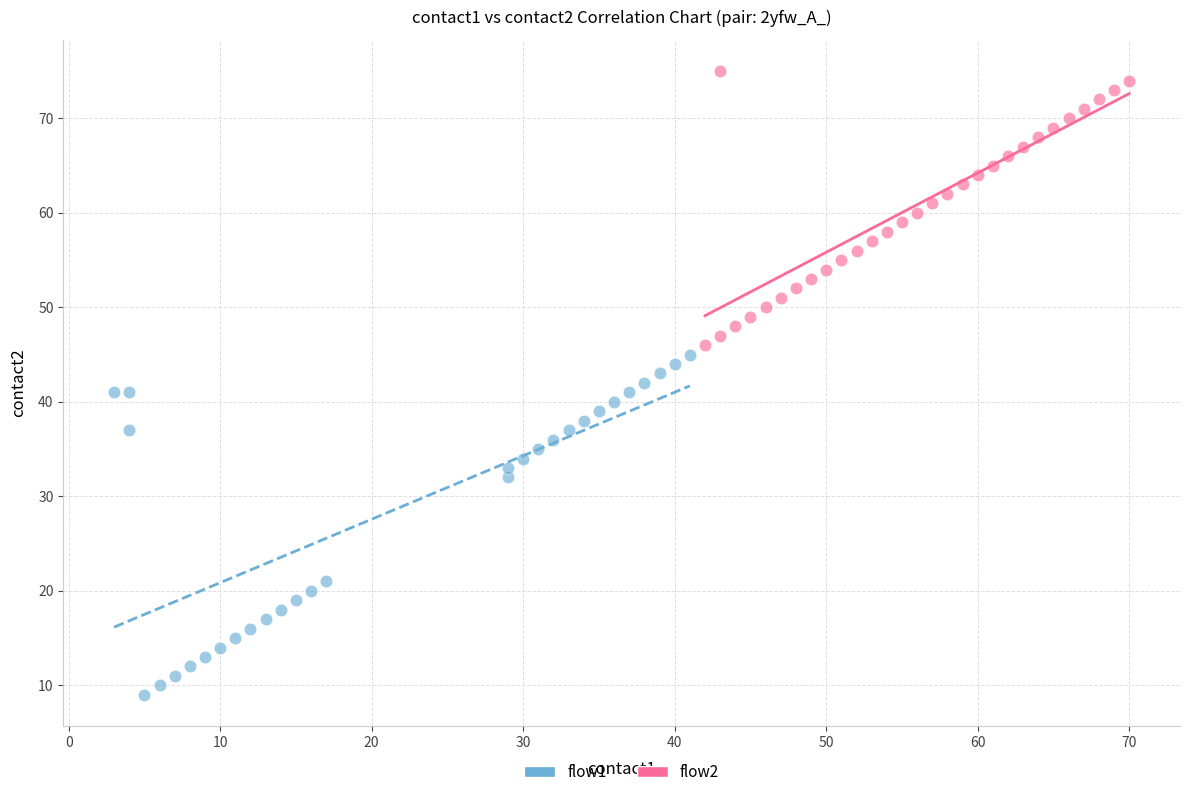

Which series reaches the maximum Y coordinate?

flow2